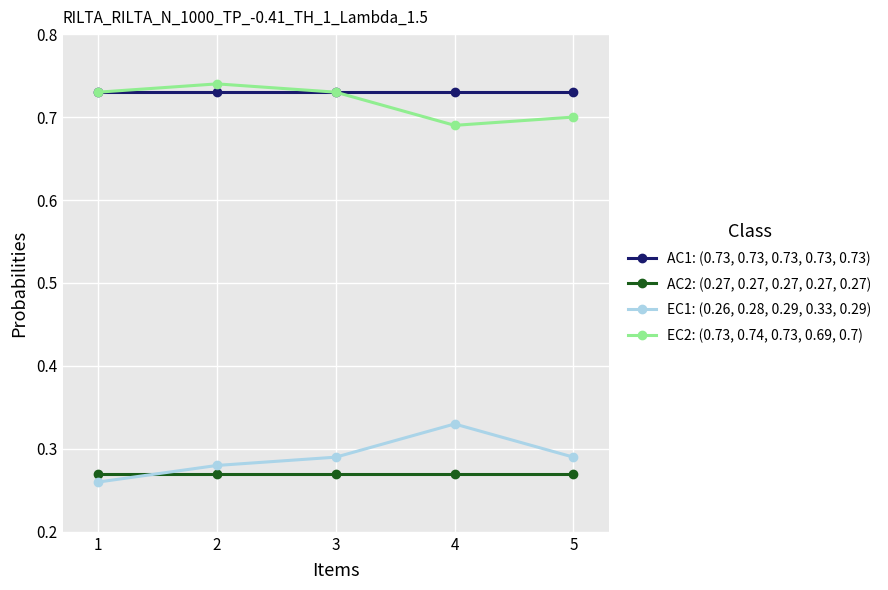

Rank the series by their maximum value, from highest to lowest.

EC2: (0.73, 0.74, 0.73, 0.69, 0.7), AC1: (0.73, 0.73, 0.73, 0.73, 0.73), EC1: (0.26, 0.28, 0.29, 0.33, 0.29), AC2: (0.27, 0.27, 0.27, 0.27, 0.27)